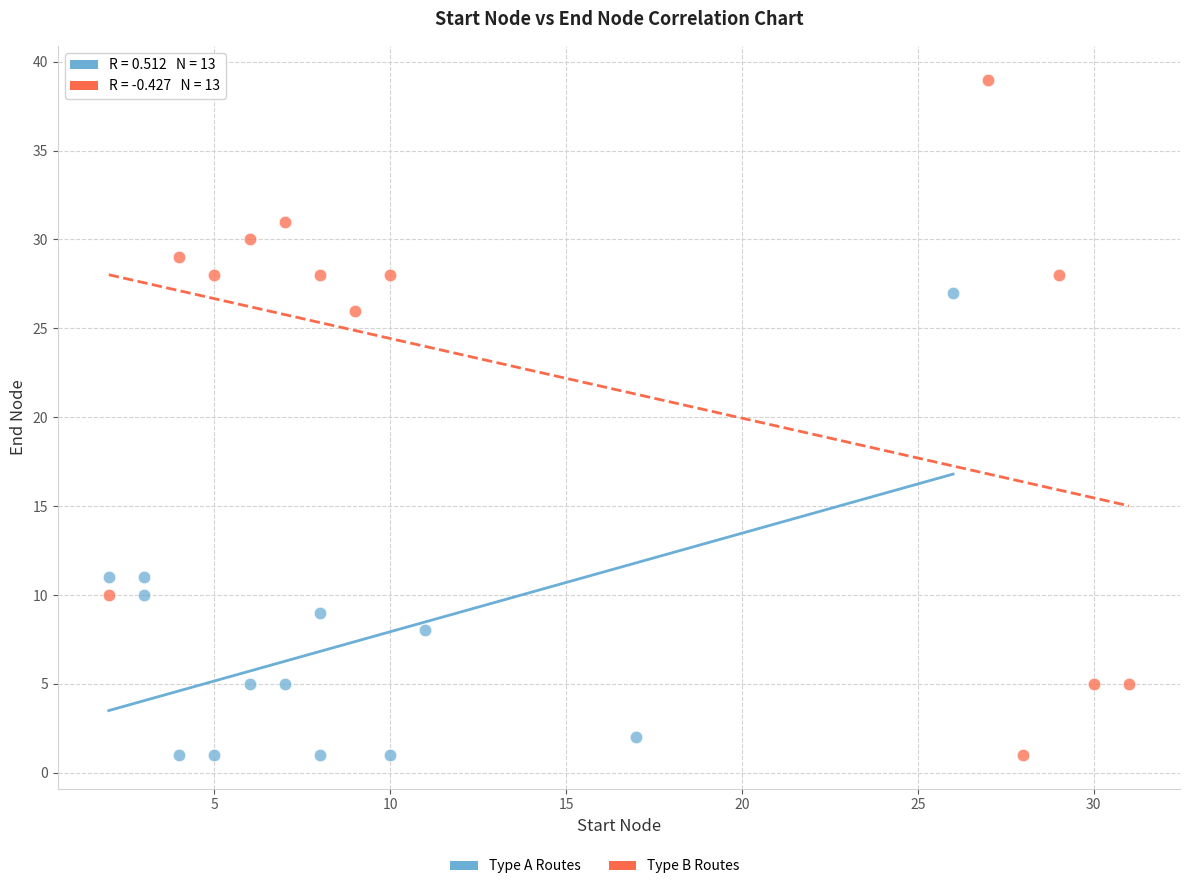

Which series reaches the maximum Y coordinate?

Type B Routes